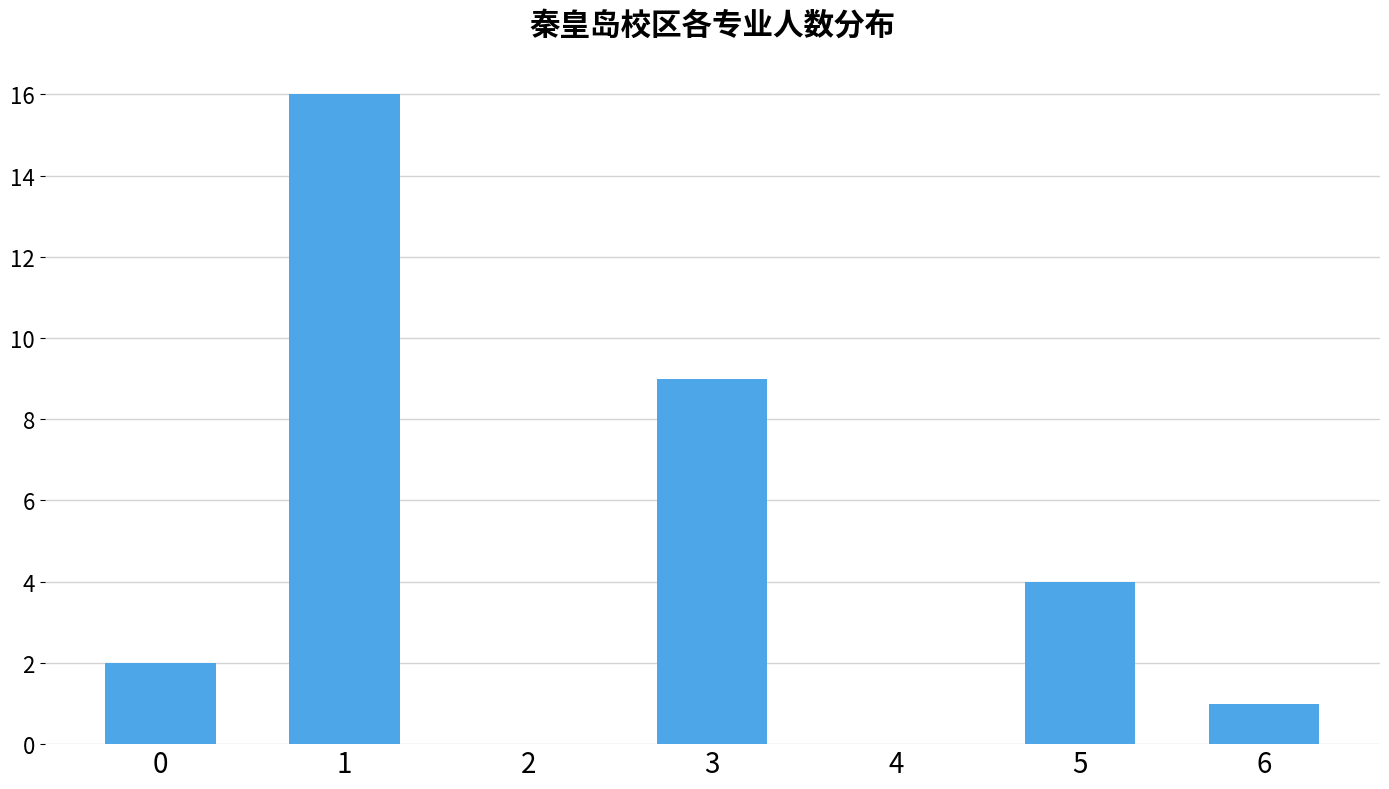

Reading left to right, extract all data points from this chart.

0=2	1=16	2=0	3=9	4=0	5=4	6=1